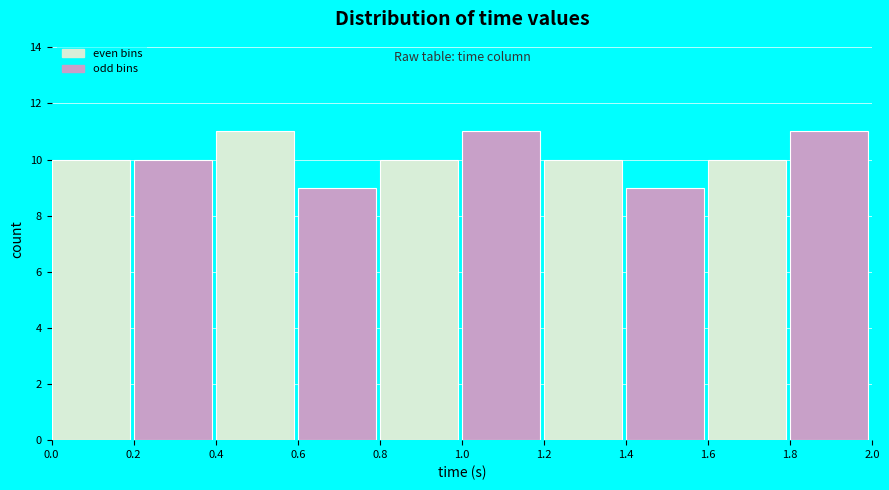

Reading left to right, list every bar in this chart as the range it spans on the x-axis followed by its height. The values are not printed on the chart, so give them approximately, as read against the axis.

0.0 to 0.2: 10
0.2 to 0.4: 10
0.4 to 0.6: 11
0.6 to 0.8: 9
0.8 to 1.0: 10
1.0 to 1.2: 11
1.2 to 1.4: 10
1.4 to 1.6: 9
1.6 to 1.8: 10
1.8 to 2.0: 11